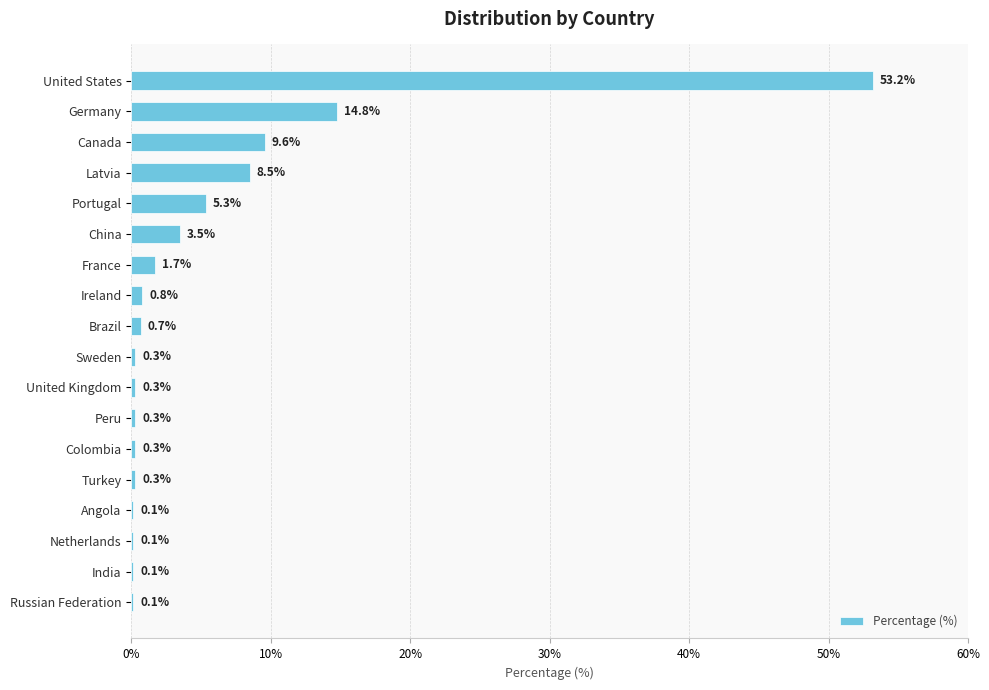

Which has a higher value, Germany or Canada?

Germany